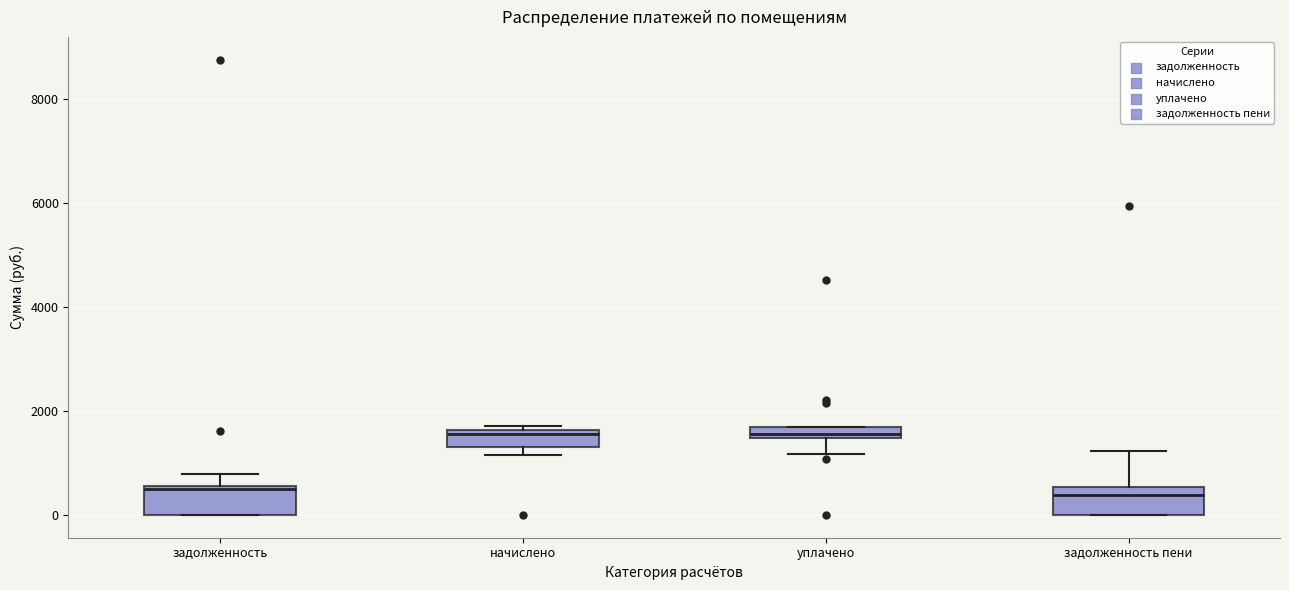

Where is the upper edge of the box for задолженность on the y-axis? The values are not printed on the chart, so give them approximately, as read against the axis.

600